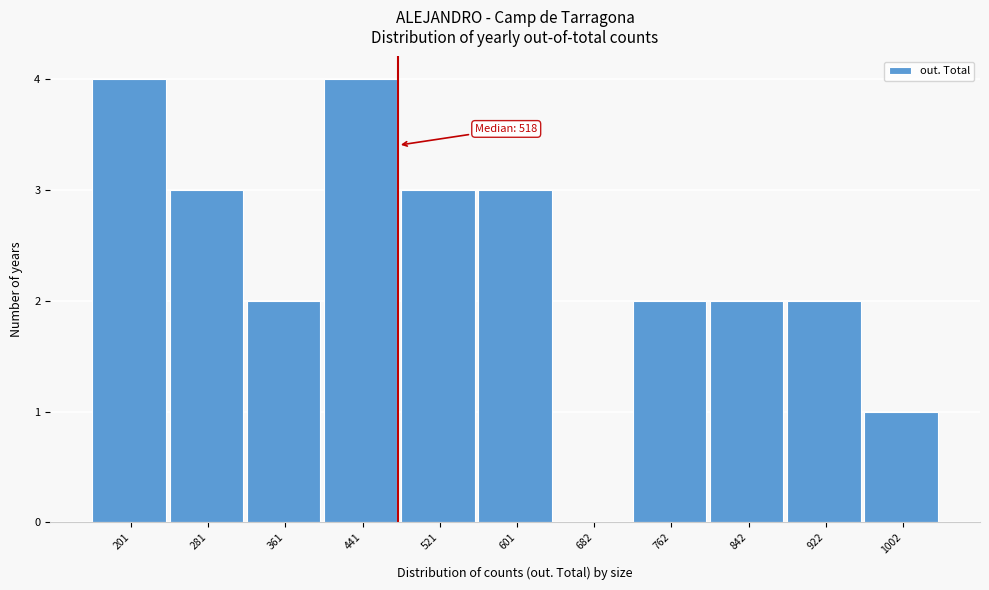

Reading right to left, transcribe all the data shown in this chart.

1002=1	922=2	842=2	762=2	682=0	601=3	521=3	441=4	361=2	281=3	201=4